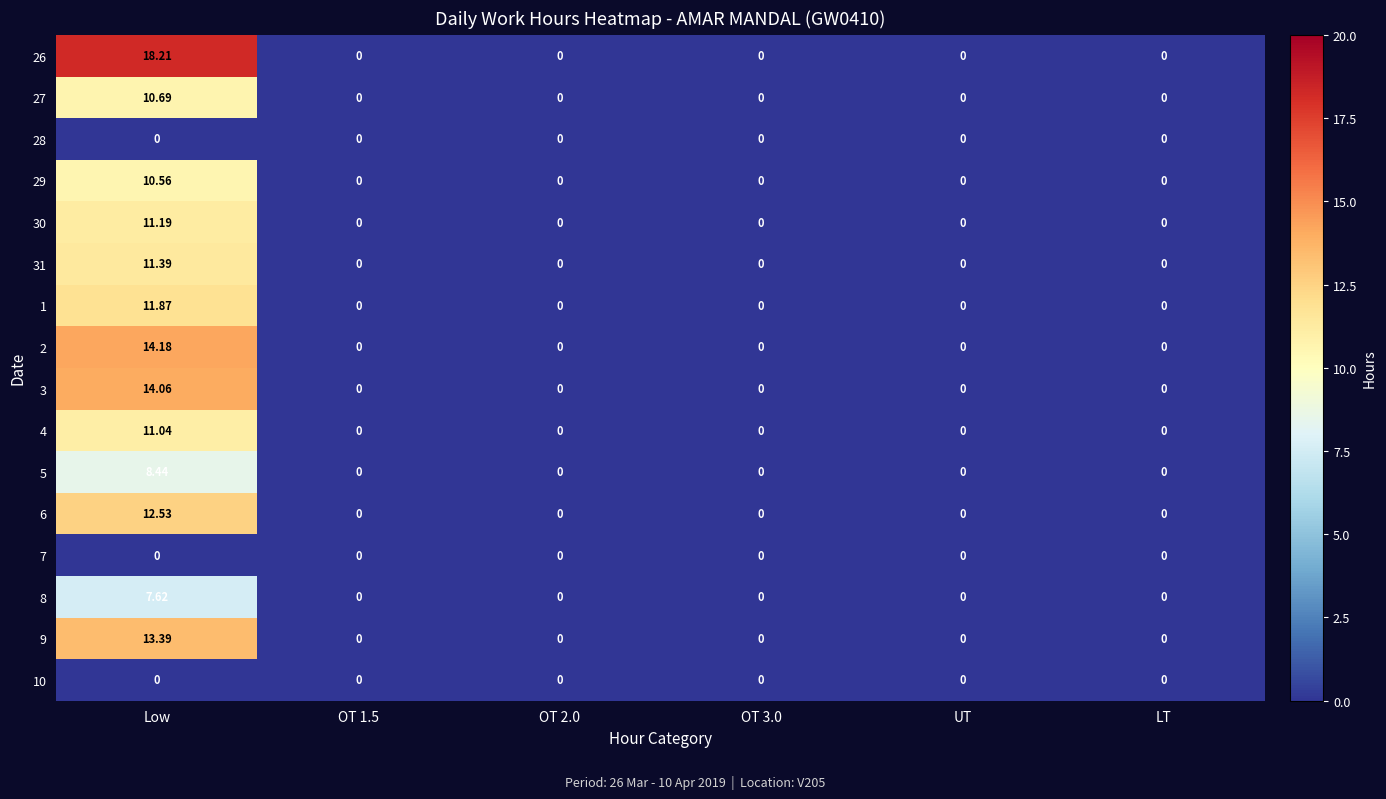

At which category is the sum across all series the highest?

Low